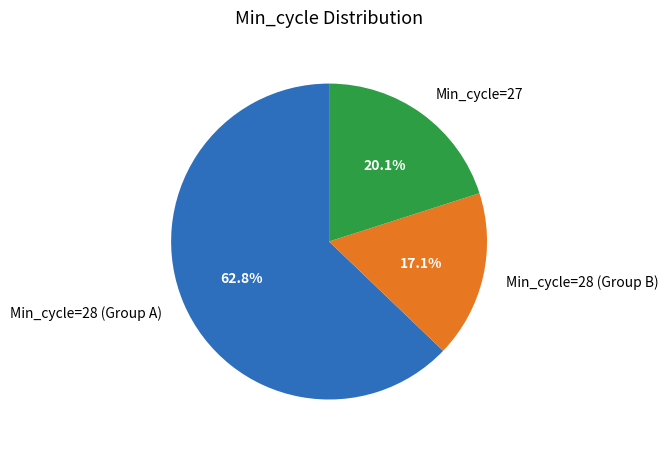

Between Min_cycle=28 (Group A) and Min_cycle=27, which is larger?

Min_cycle=28 (Group A)